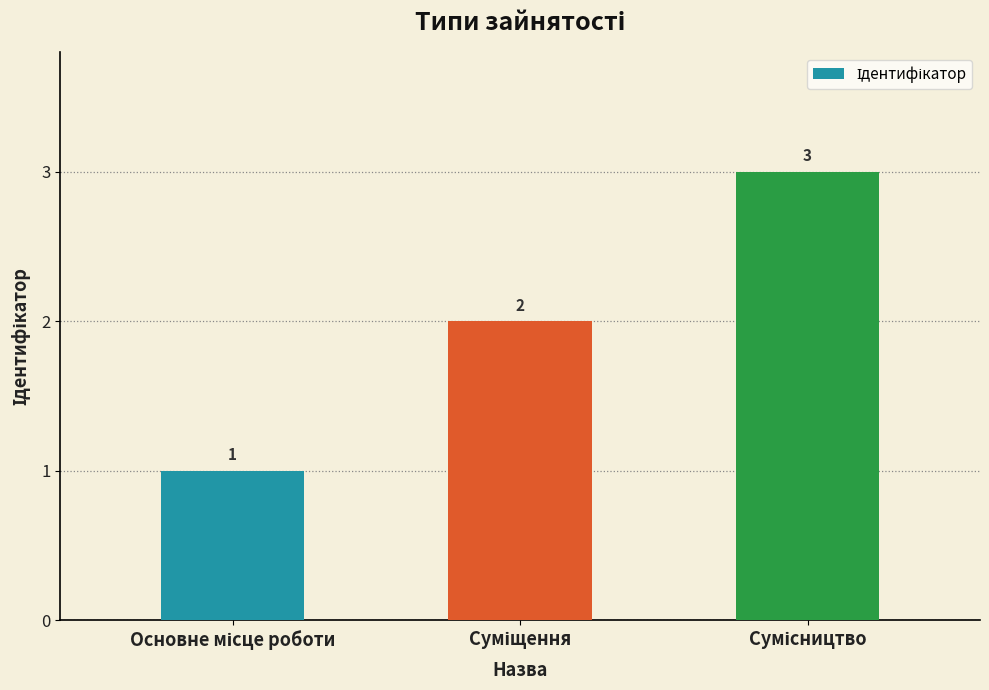

How many bars are there in total?

3